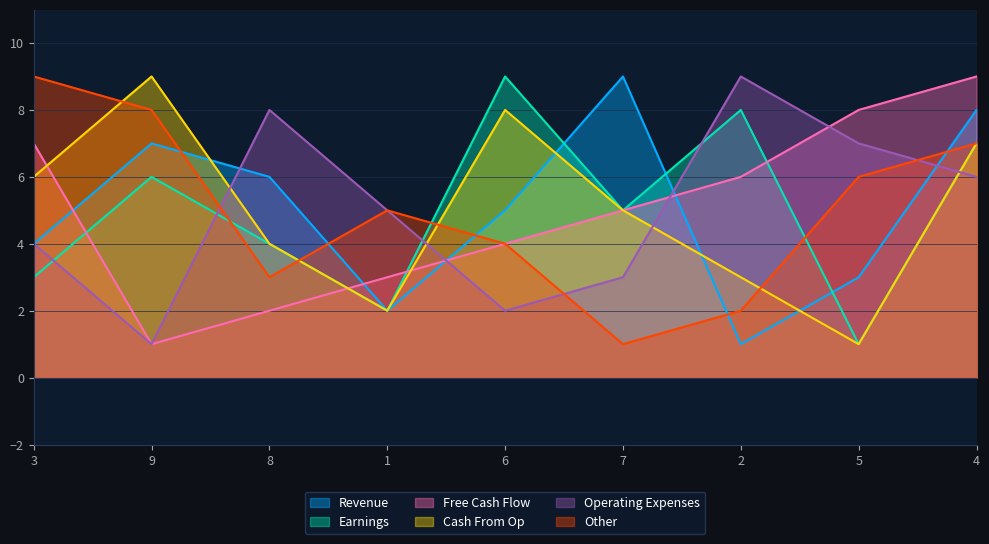

What is the sum of all col_2 values?

45